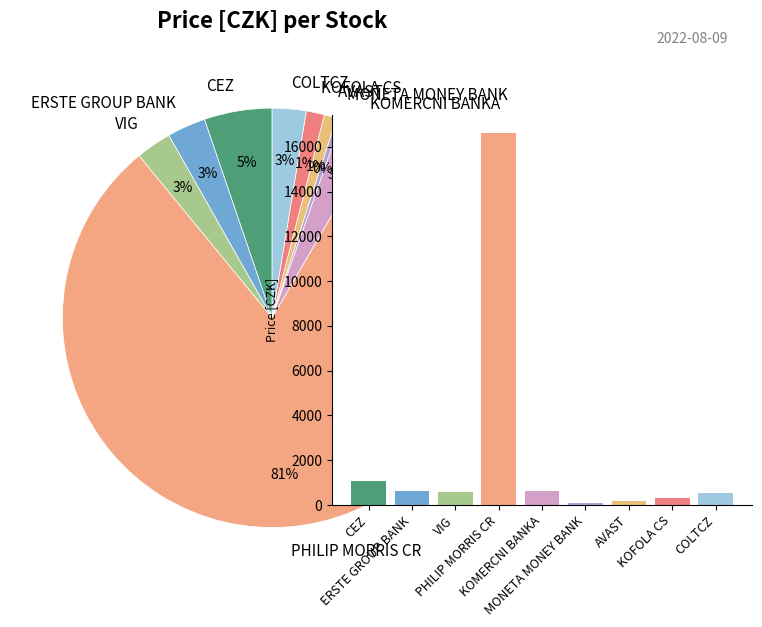

What is the total percentage of KOFOLA CS and CEZ?

6.6%